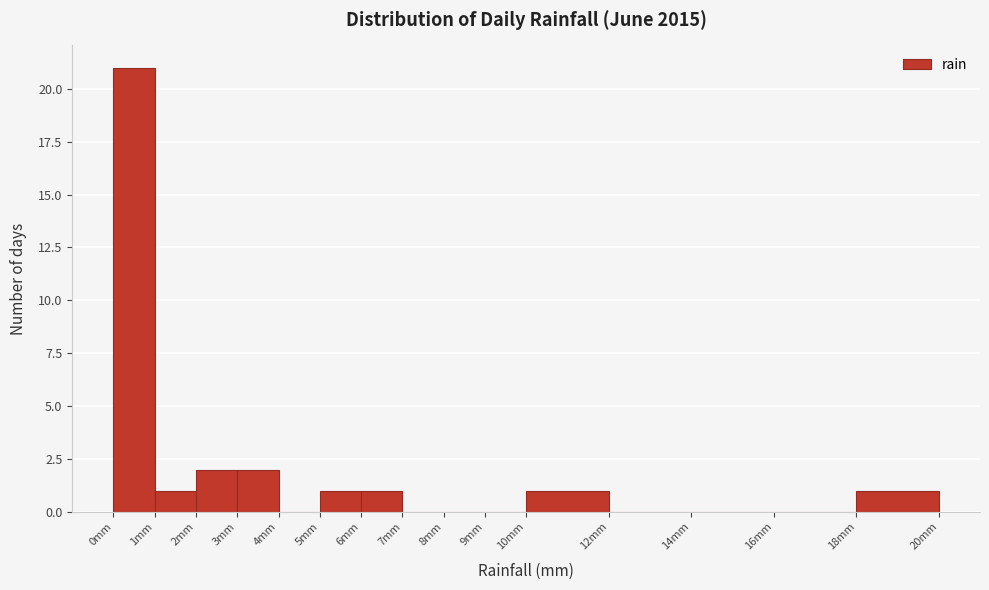

What is the height of the bar covering 5 to 6 on the x-axis? The values are not printed on the chart, so give them approximately, as read against the axis.

1